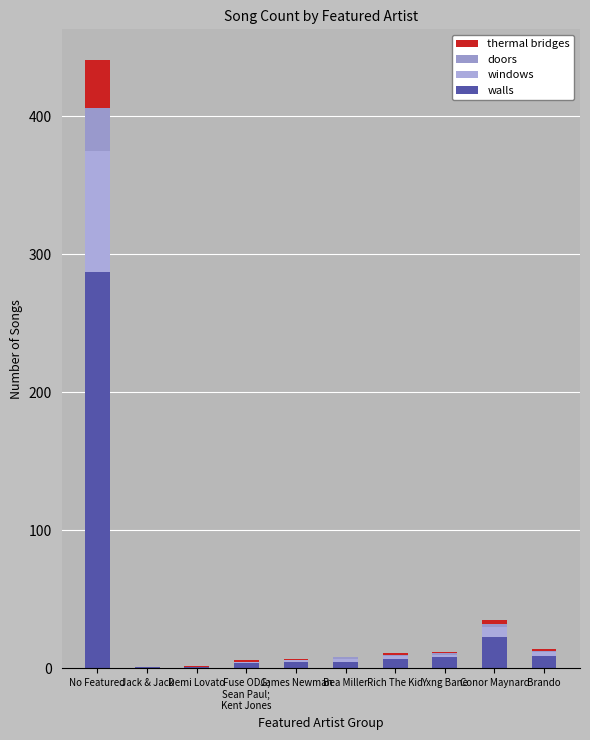

What is the sum of the walls values at Fuse ODG;
Sean Paul;
Kent Jones and James Newman?

9